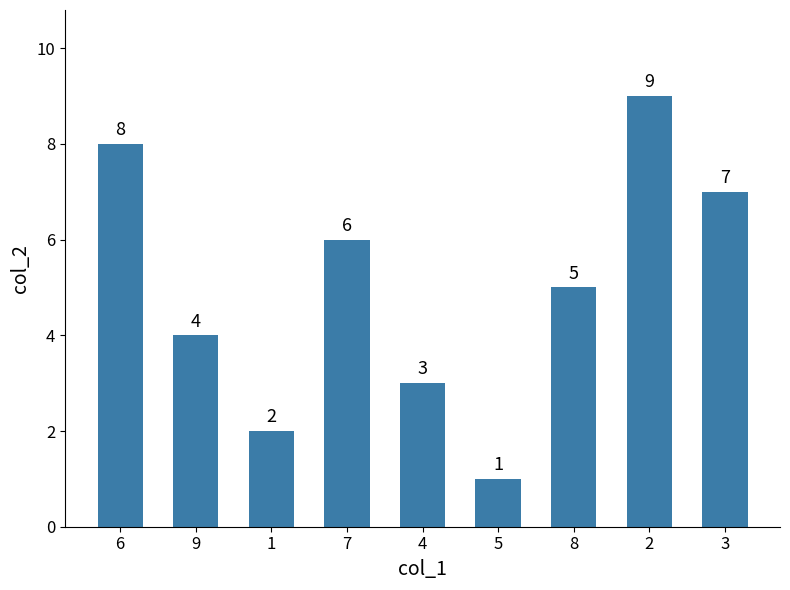

Reading left to right, list all the values displayed in this chart.

8	4	2	6	3	1	5	9	7